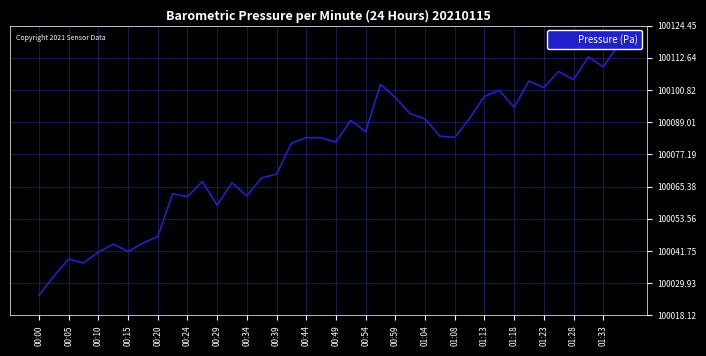

What position from the left is 39?

40